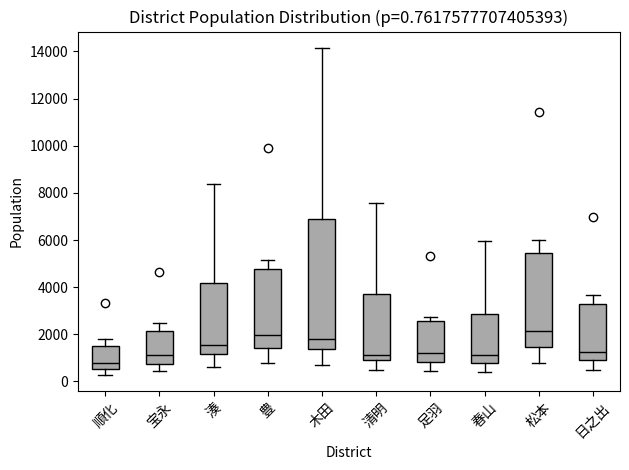

Which box is the tallest, from its lower edge to its upper edge?

木田